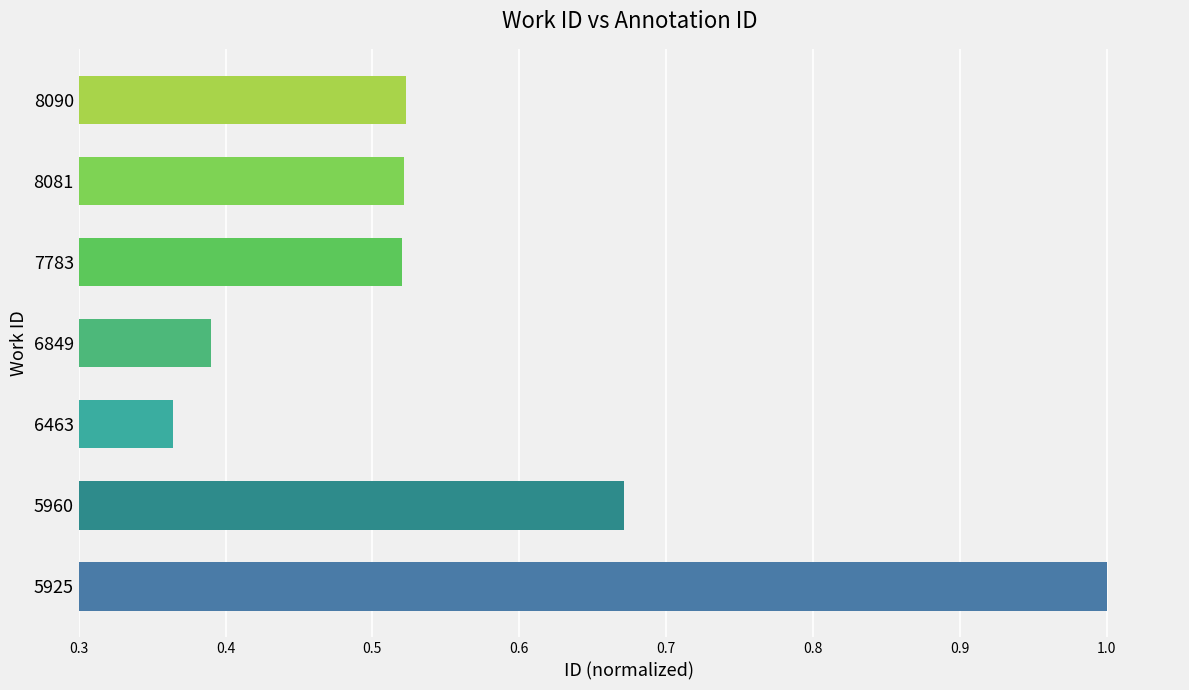

The value at 8090 is 0.2. True or false?

False